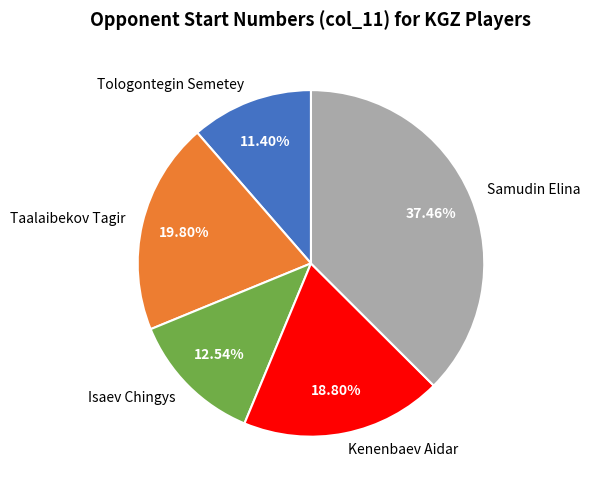

Which has a higher value, Tologontegin Semetey or Samudin Elina?

Samudin Elina